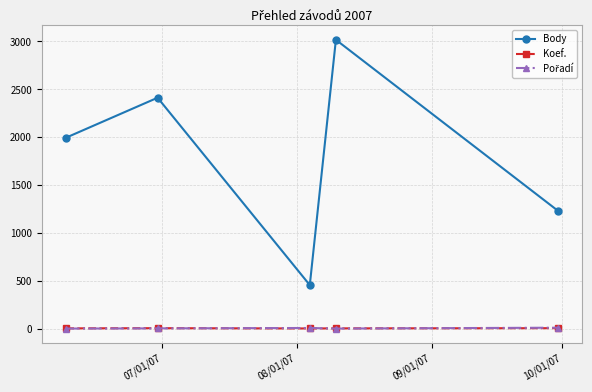

True or false: Koef. and Body cross at least once.

False